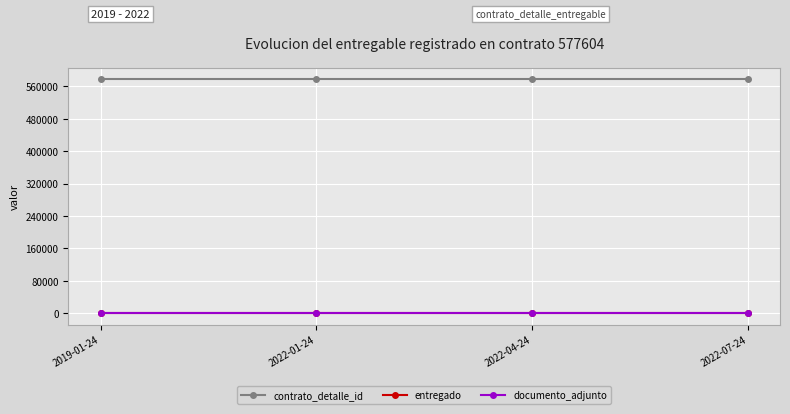

What is the label of the 3rd point from the right?

2022-01-24